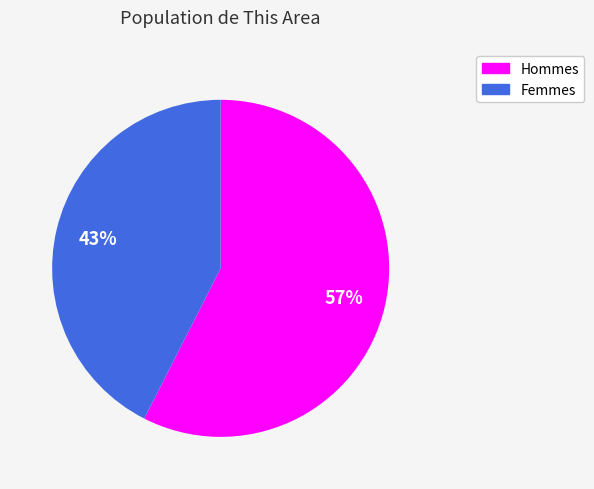

Is there a majority slice in this chart?

Yes